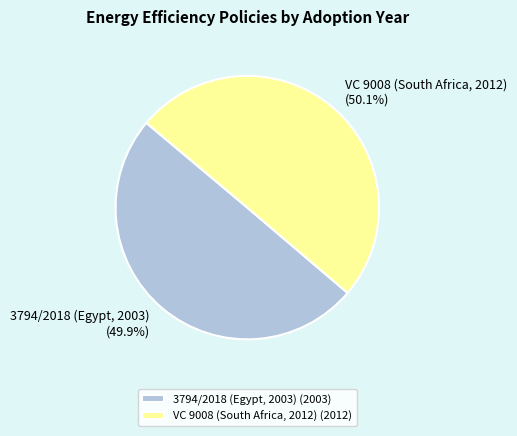

True or false: VC 9008 (South Africa, 2012) accounts for 59% of the total.

False